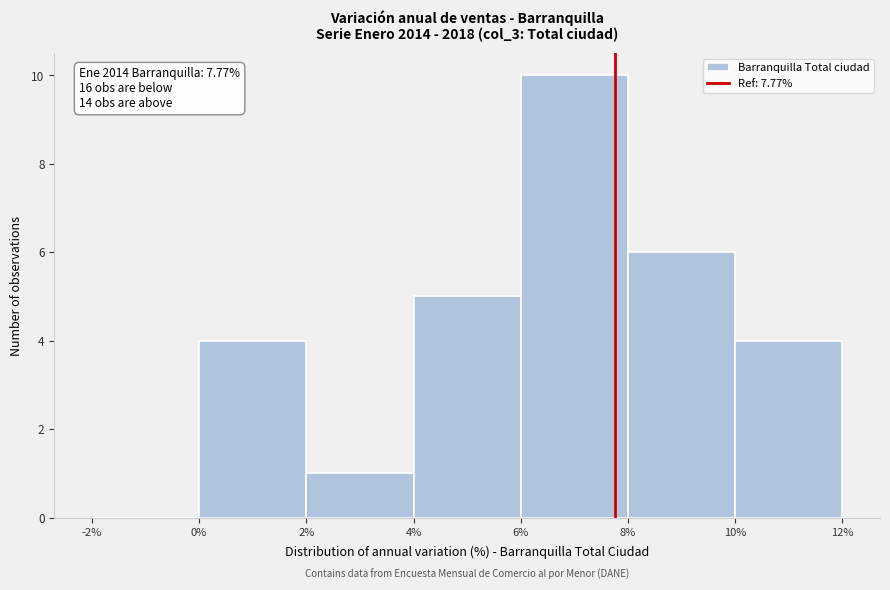

Which range on the x-axis has the tallest bar?

6% to 8%